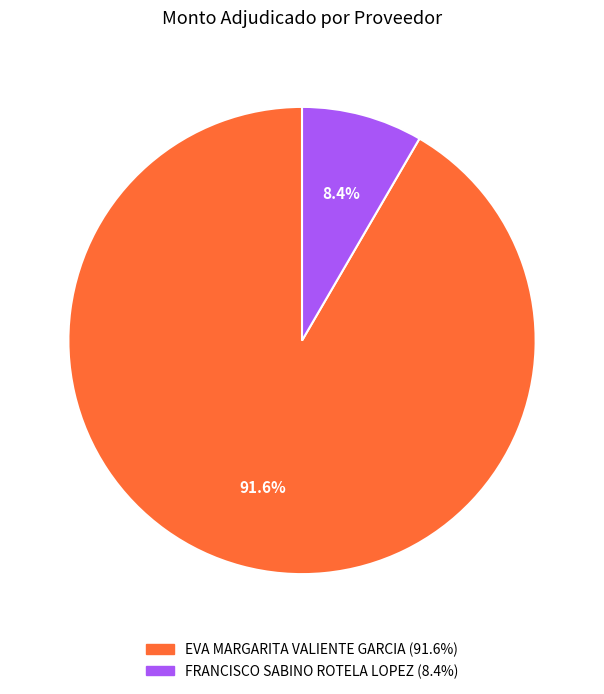

What percentage is the EVA MARGARITA VALIENTE GARCIA slice, to the nearest percent?

92%